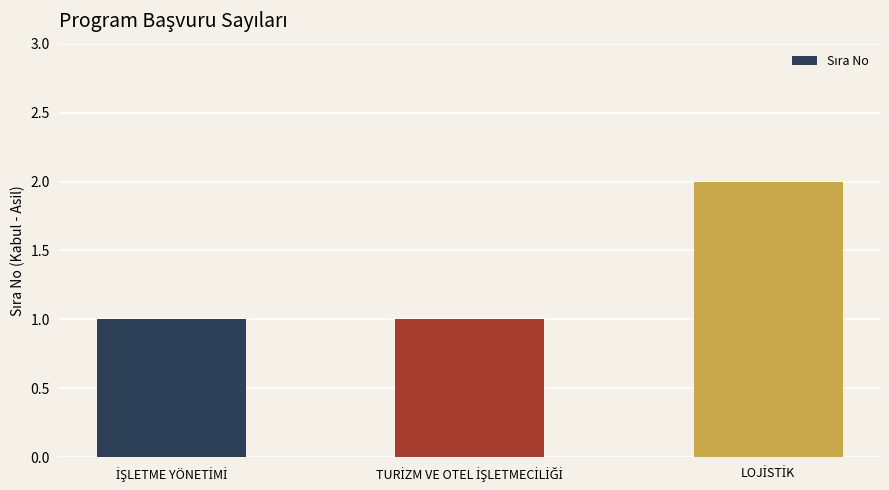

What is the sum of all values?

4